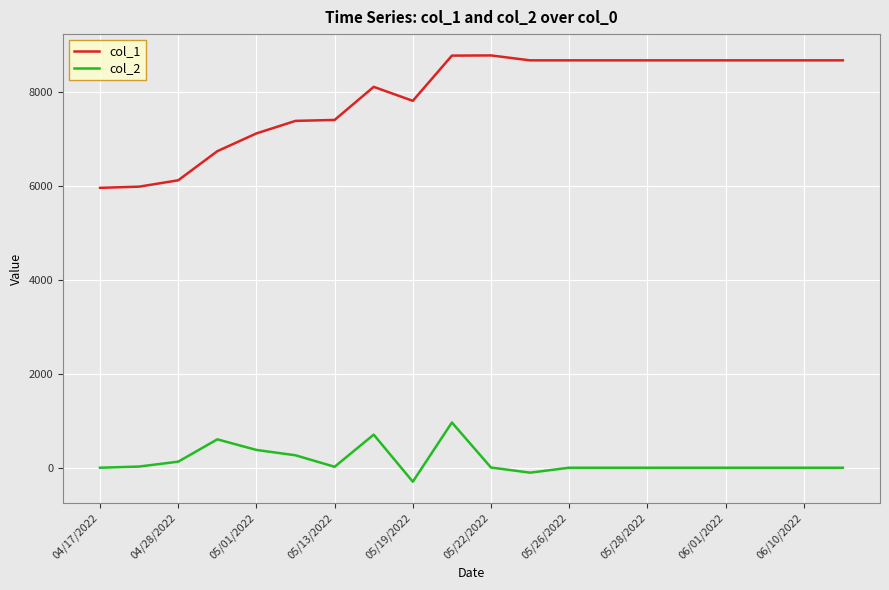

At how many categories does at least one series exceed 6257?

17